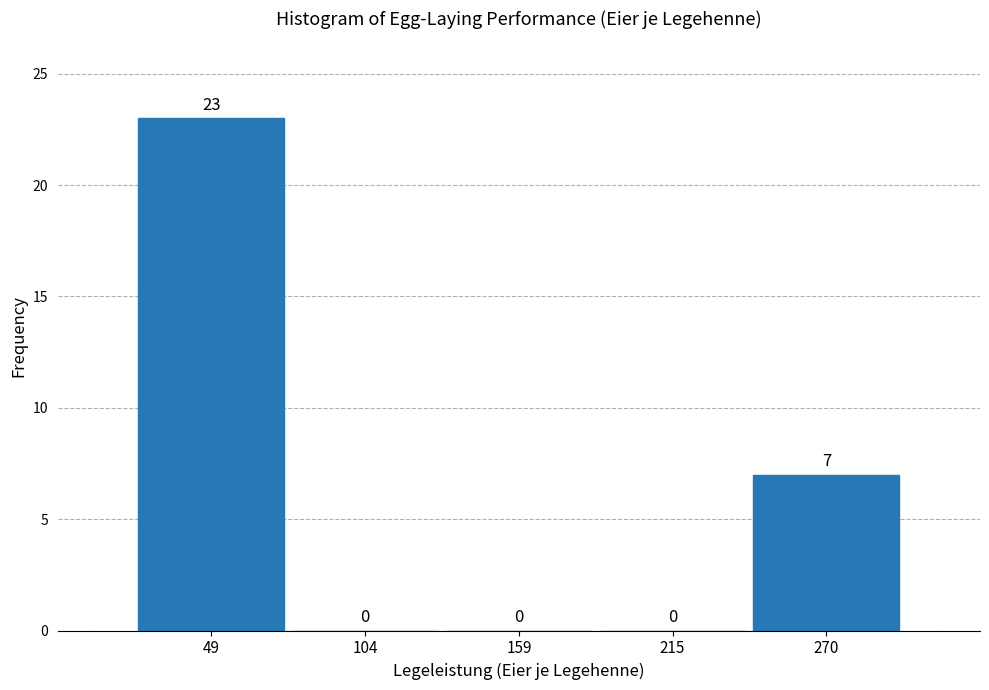

Over which range of the x-axis is the bar tallest?

20 to 80